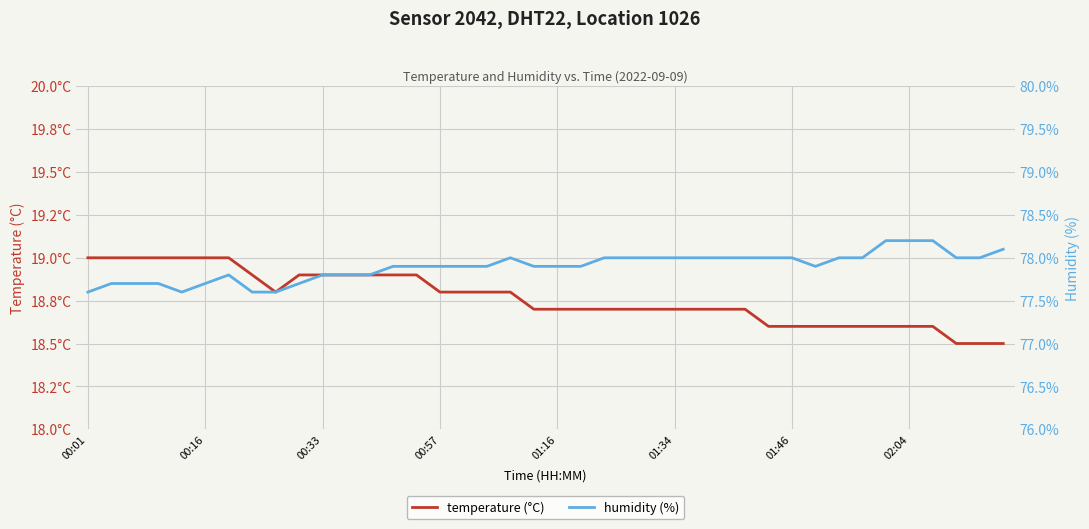

True or false: humidity has more than 0 interior local peaks.

True